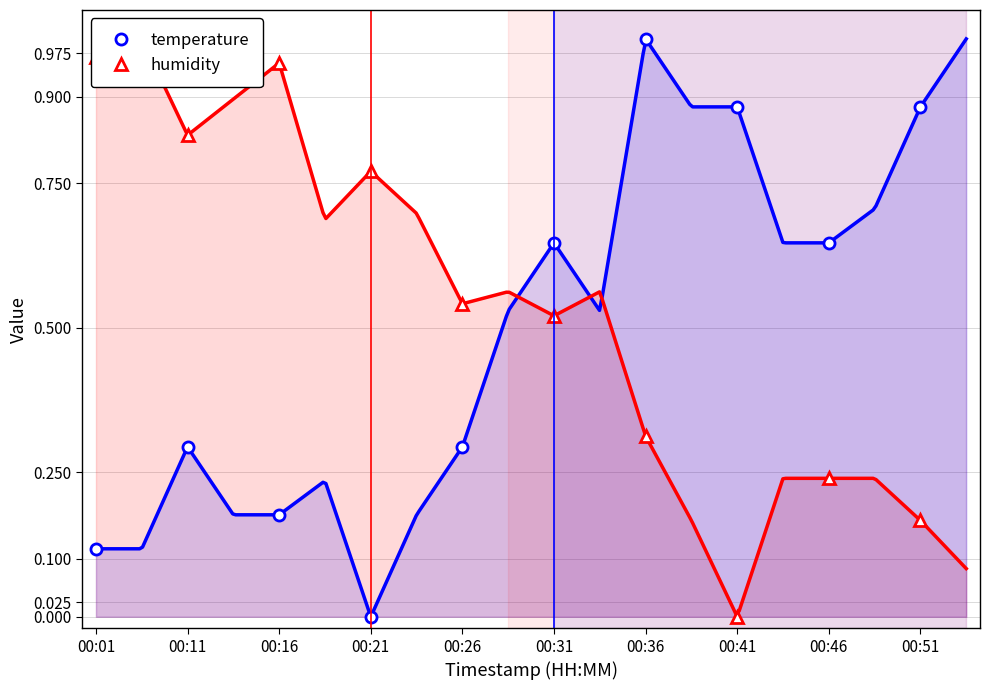

True or false: temperature has a value of 0.6 at 00:46.

True